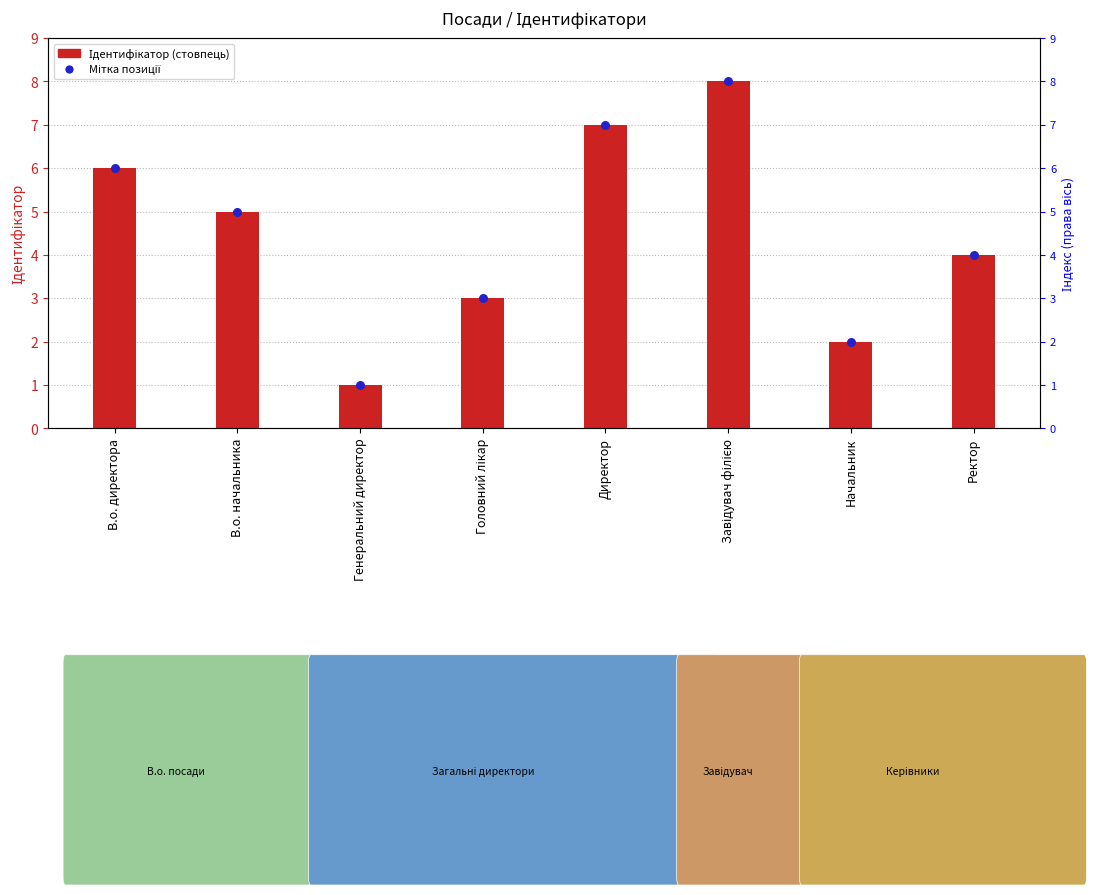

What is the total value across all series at Головний лікар?

6